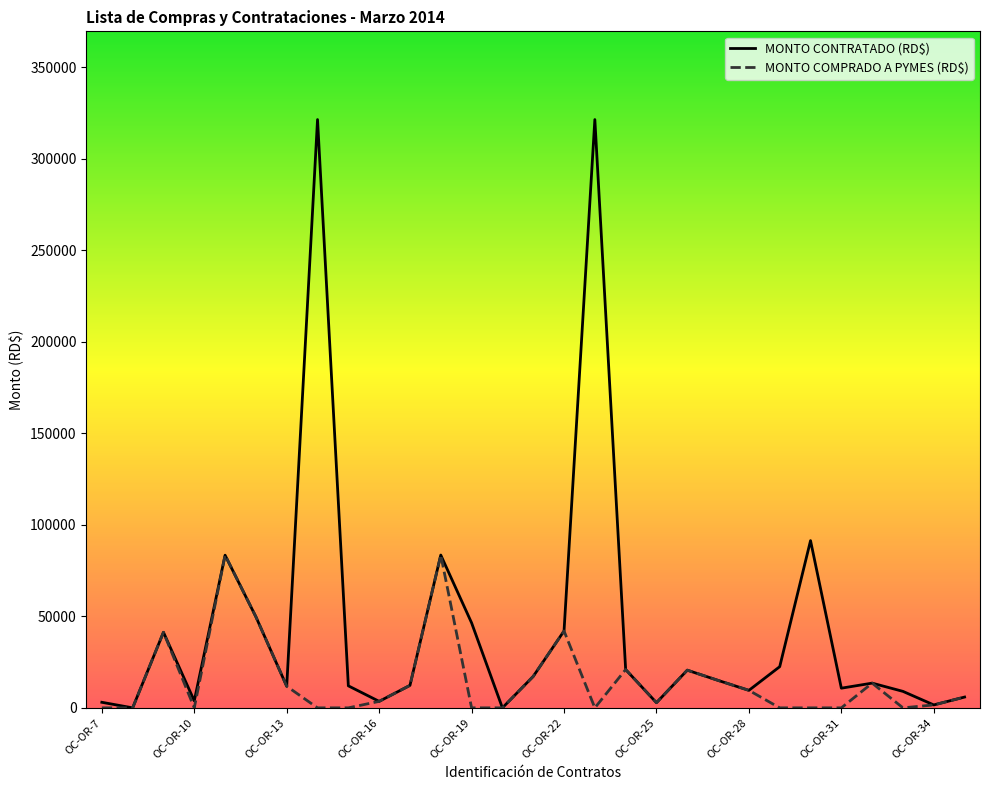

What is the highest value of the MONTO CONTRATADO (RD$) series?

321400.0